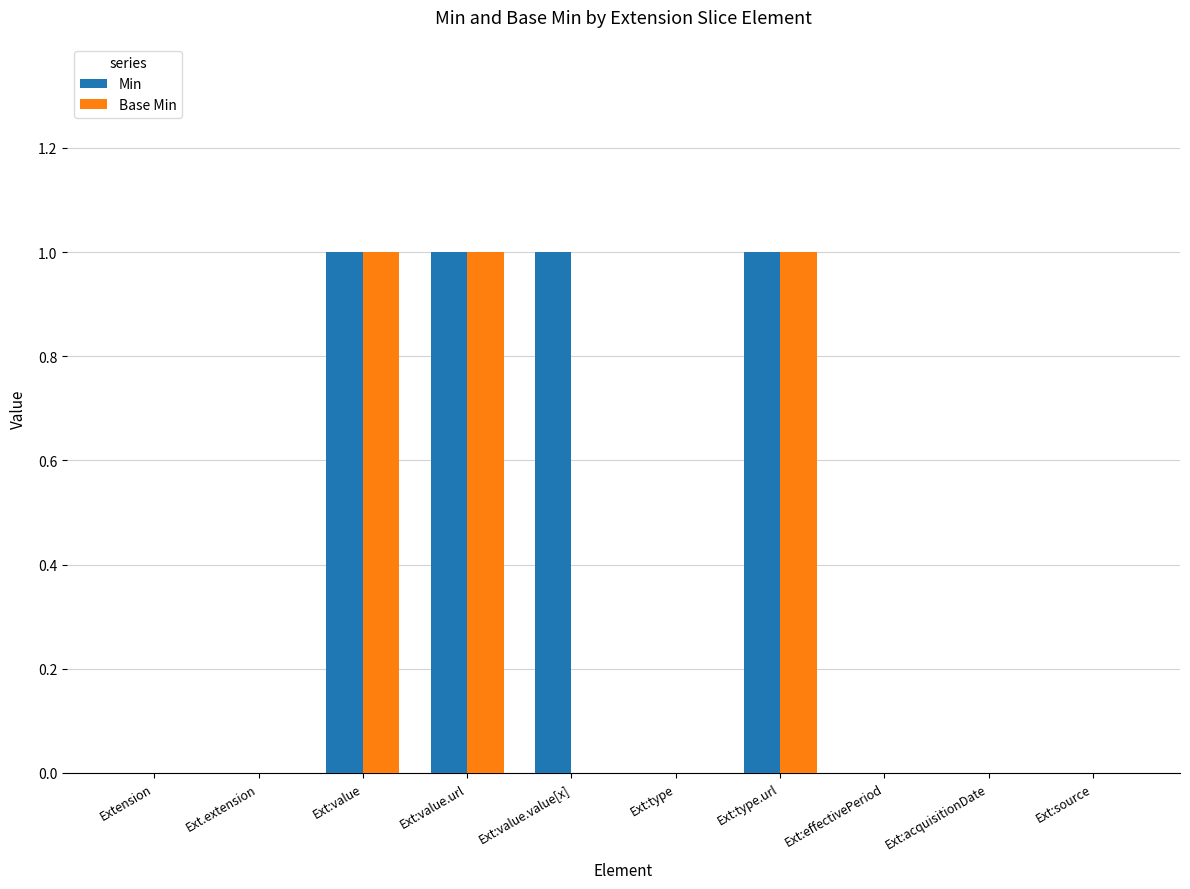

Is the value of Min at Ext:effectivePeriod greater than the value of Base Min at Ext:value?

No